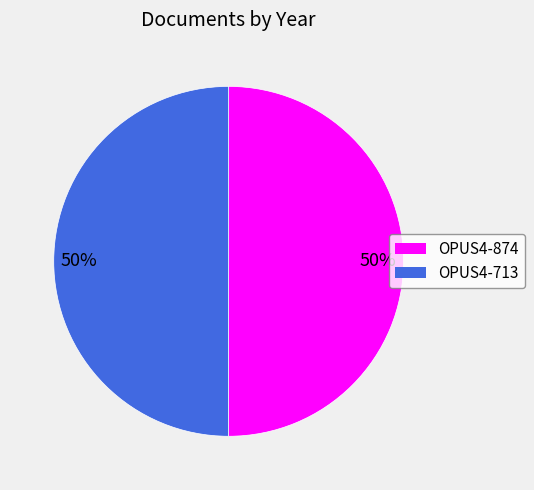

How many segments does this pie chart have?

2